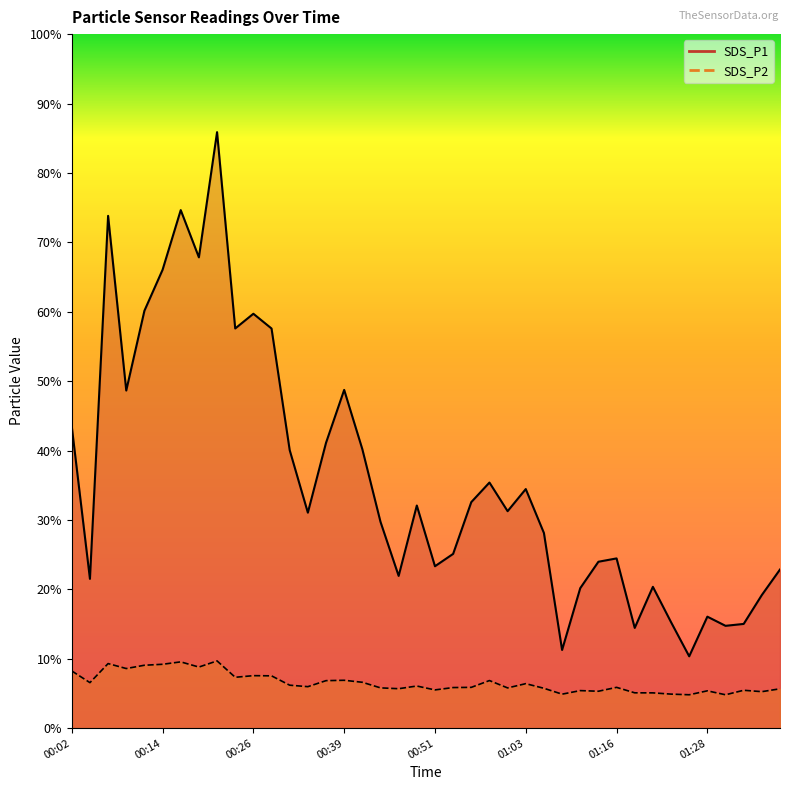

Is it true that SDS_P1 equals 176.9 at 00:58?

True